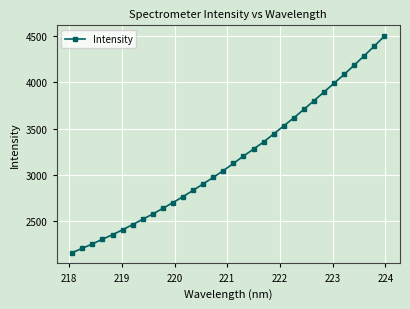

What is the value of the 20th point from the left?

3354.7